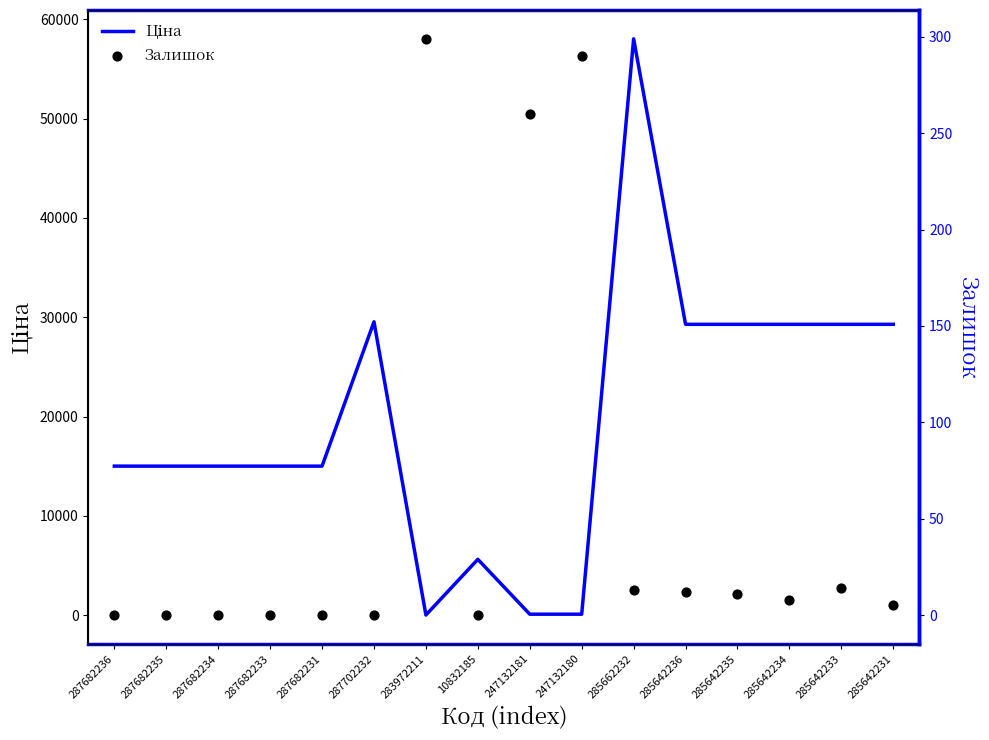

Which series contains the lowest Y value?

Залишок